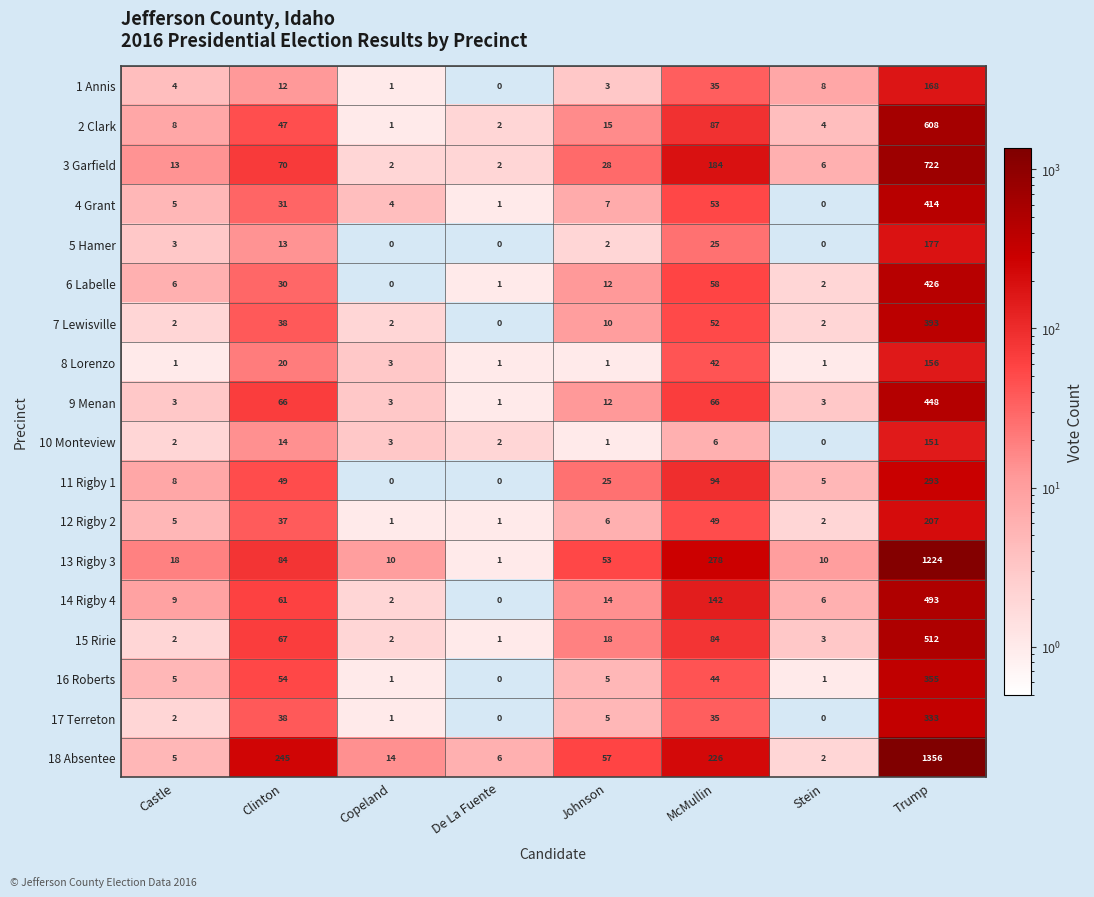

True or false: 11 Rigby 1 has a value of 49 at Clinton.

True